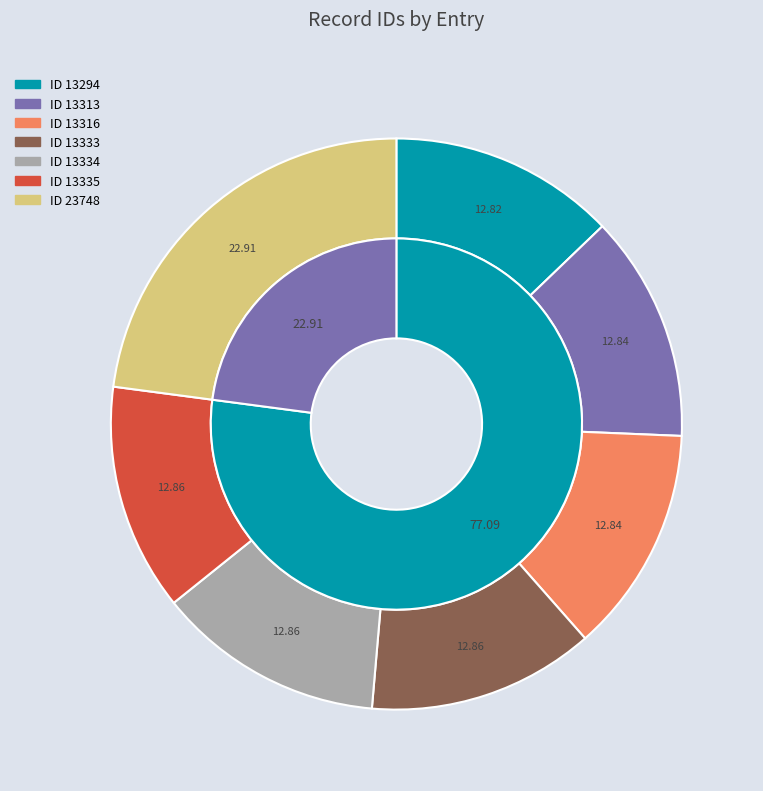

Which category has the smallest portion of the pie?

2009-09-14 (13294)